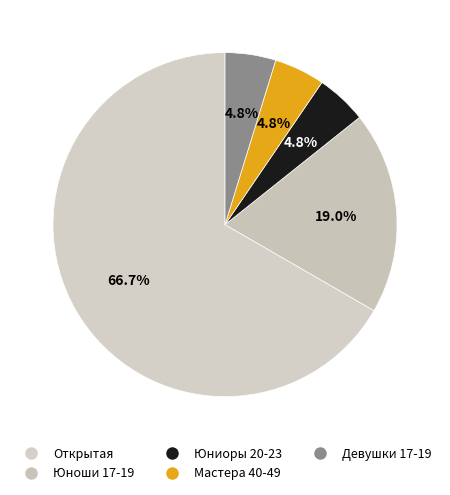

To the nearest percent, what is the combined percentage of Девушки 17-19 and Юниоры 20-23?

10%